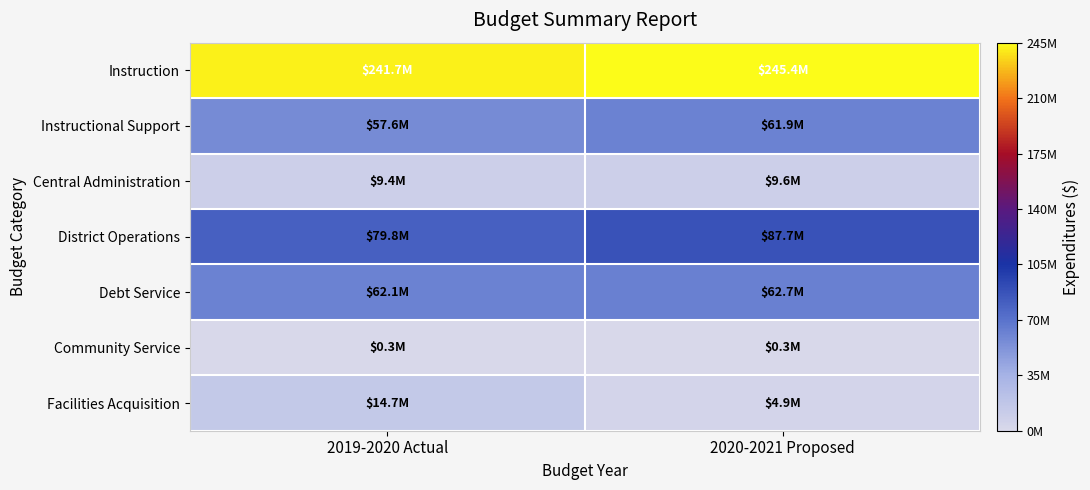

What is the minimum value shown in the chart?

0.3